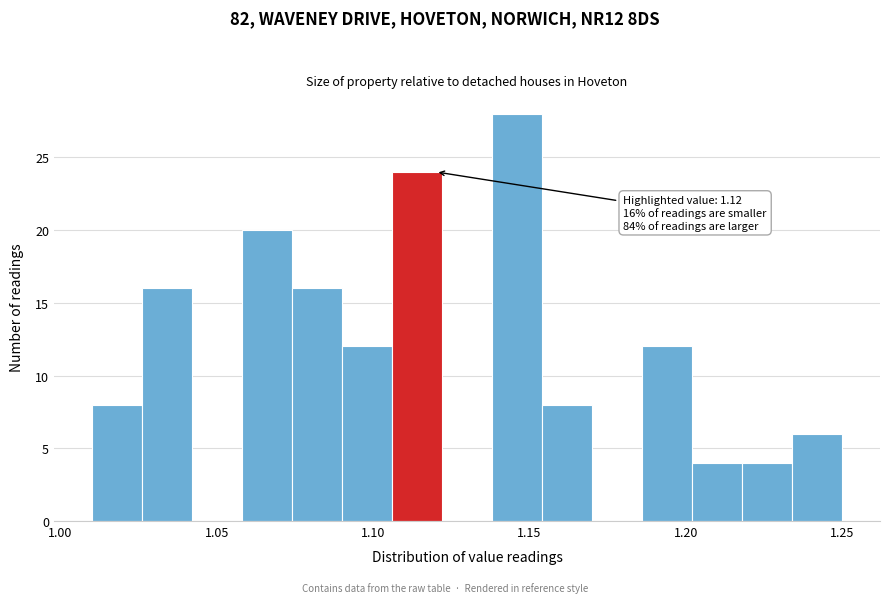

Read against the x-axis, roughly where is the centre of the tallest bar?

1.145